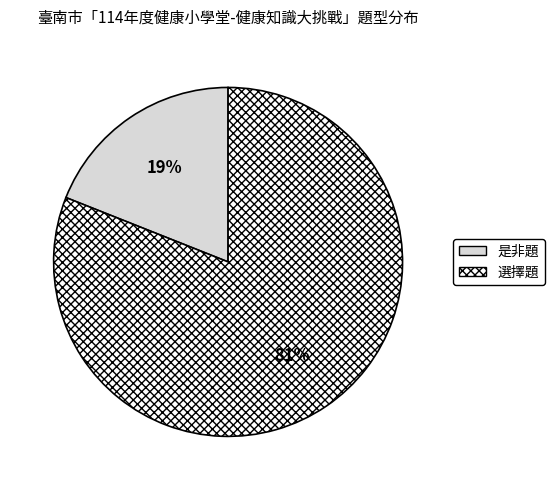

How many slices are in this pie chart?

2